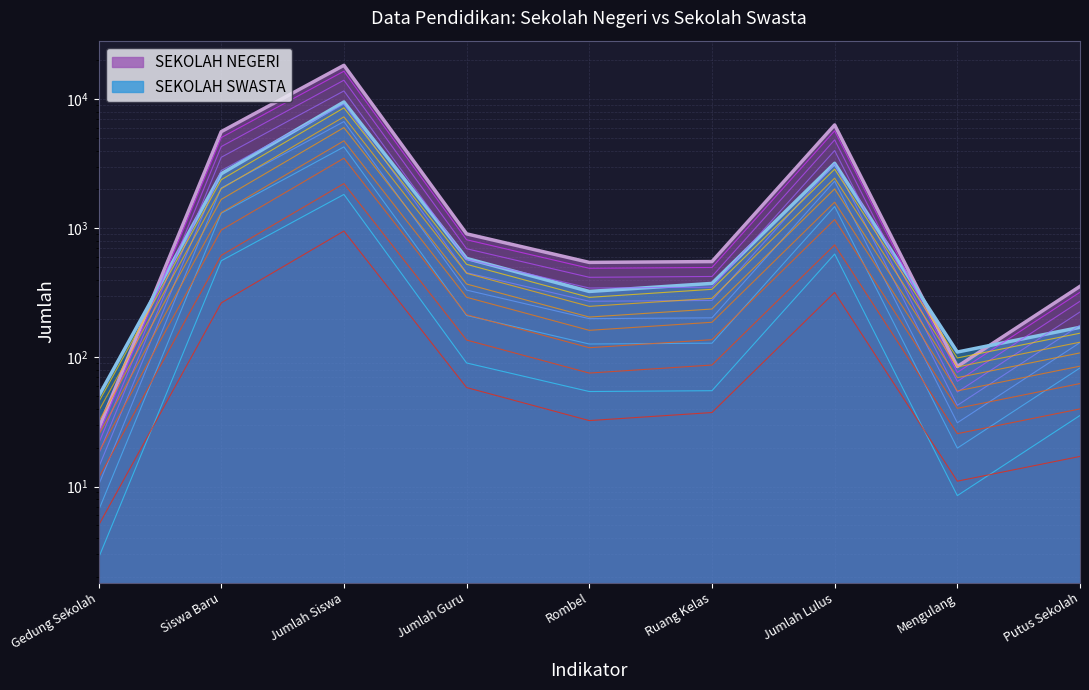

Reading left to right, extract all data points from this chart.

SEKOLAH NEGERI: Gedung Sekolah=28	Siswa Baru=5597	Jumlah Siswa=18278	Jumlah Guru=905	Rombel=544	Ruang Kelas=552	Jumlah Lulus=6311	Mengulang=85	Putus Sekolah=355
SEKOLAH SWASTA: Gedung Sekolah=50	Siswa Baru=2641	Jumlah Siswa=9510	Jumlah Guru=584	Rombel=324	Ruang Kelas=374	Jumlah Lulus=3186	Mengulang=110	Putus Sekolah=171